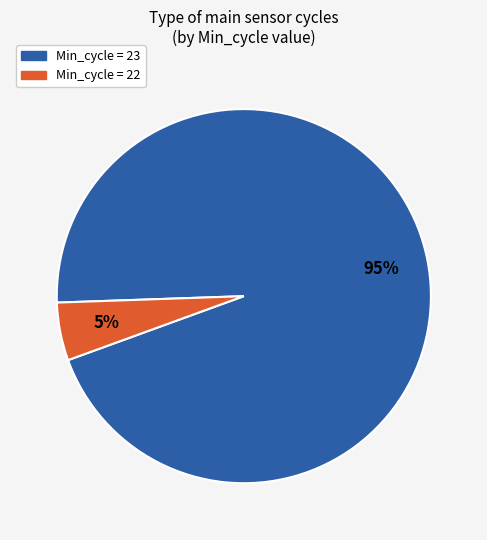

Does any single category account for the majority?

Yes